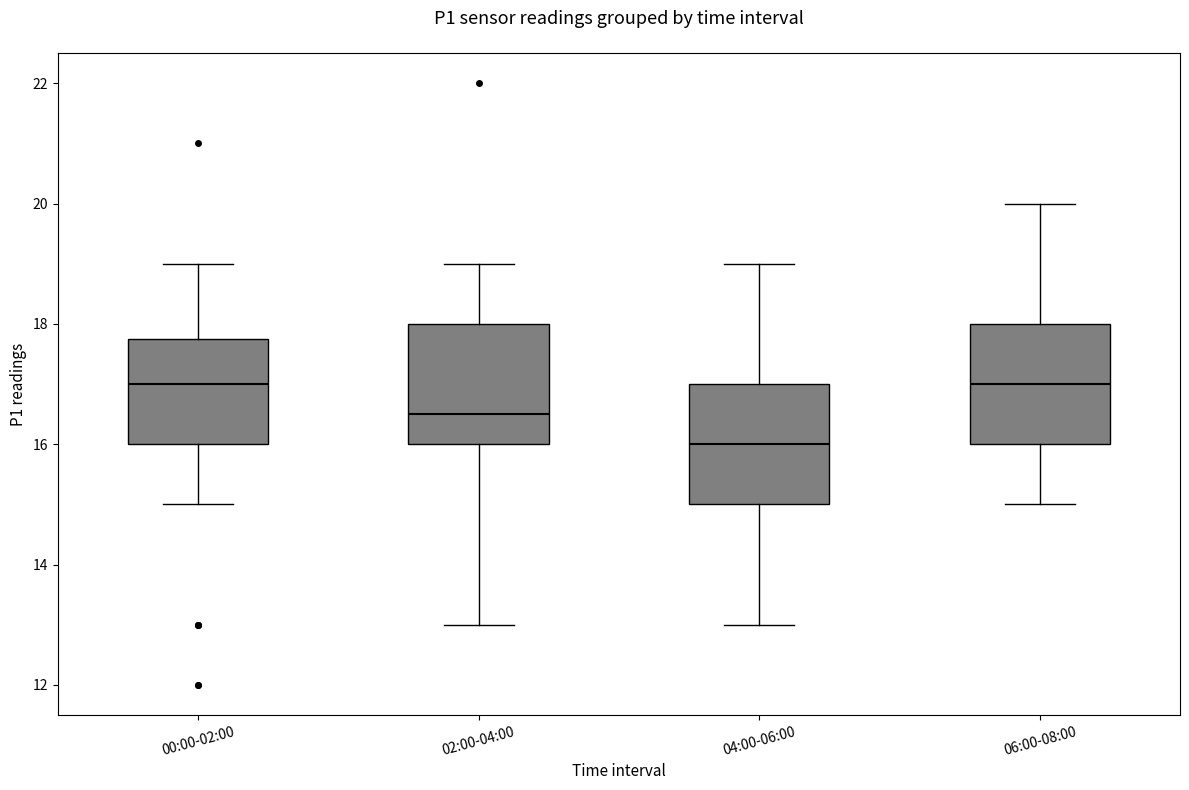

Reading left to right, transcribe this box plot: for each box, give where its median line is, the range the box spans, and where its two whiskers end, as read against the y-axis. The values are not printed on the chart, so give them approximately, as read against the axis.

00:00-02:00: median 17.0, box 16.0 to 17.8, whiskers 15.0 to 19.0
02:00-04:00: median 16.6, box 16.0 to 18.0, whiskers 13.0 to 19.0
04:00-06:00: median 16.0, box 15.0 to 17.0, whiskers 13.0 to 19.0
06:00-08:00: median 17.0, box 16.0 to 18.0, whiskers 15.0 to 20.0